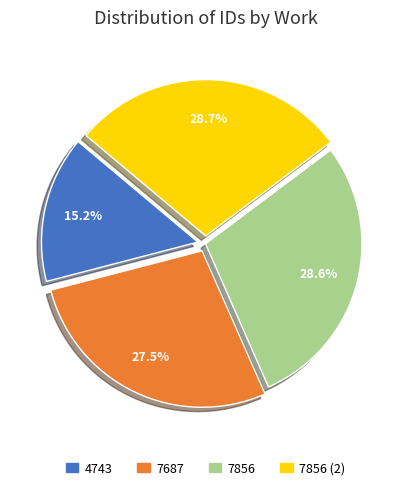

Which category has the smallest portion of the pie?

4743